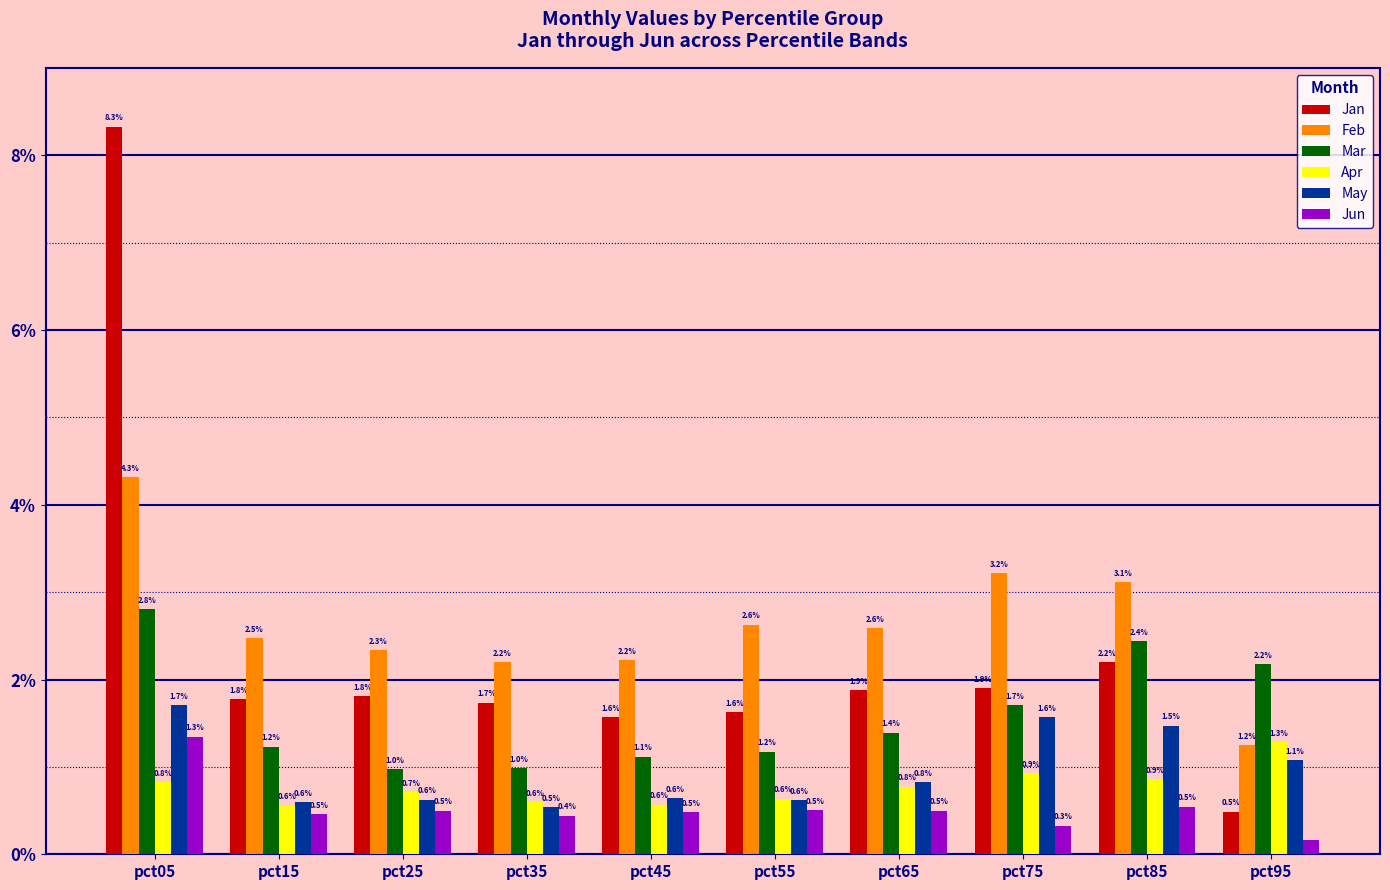

What value does the Mar series have at pct35?

1.0